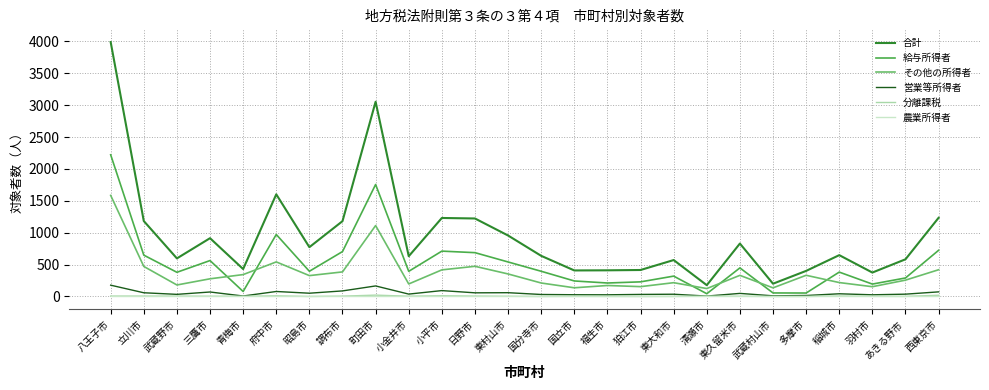

Which series has the widest spread of values?

合計